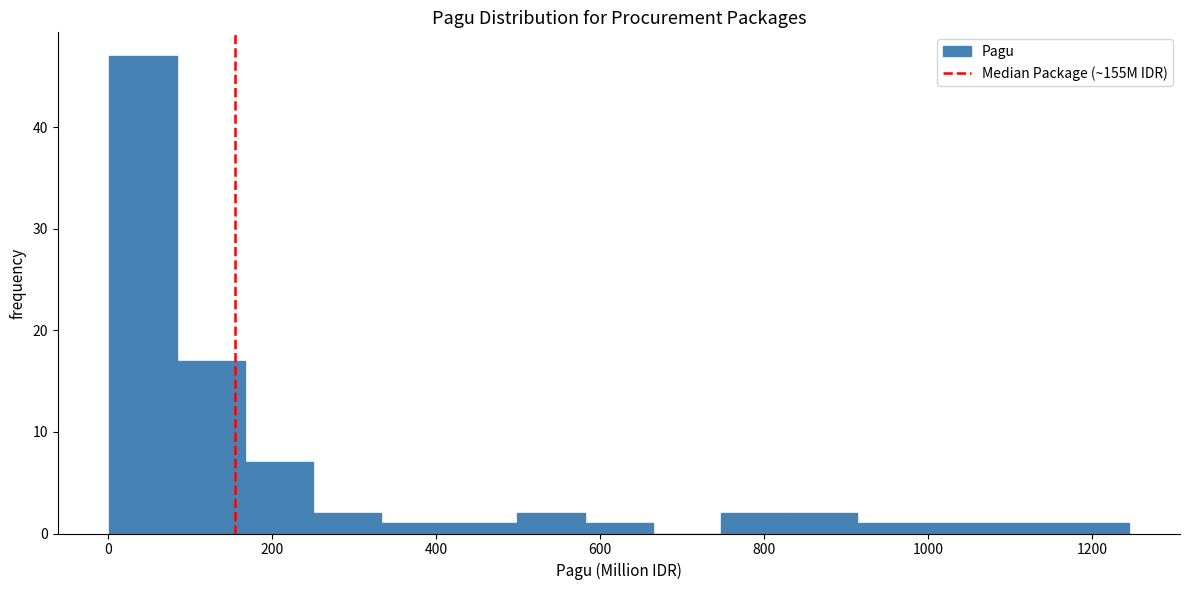

Reading left to right, list every bar in this chart as the range it spans on the x-axis followed by its height. Neither the bar edges nor the heights are printed on the chart, so give them approximately, as read against the axes.

0 to 80: 47
80 to 160: 17
160 to 240: 7
240 to 340: 2
340 to 420: 1
420 to 500: 1
500 to 580: 2
580 to 660: 1
660 to 740: 0
740 to 840: 2
840 to 920: 2
920 to 1000: 1
1000 to 1080: 1
1080 to 1160: 1
1160 to 1240: 1